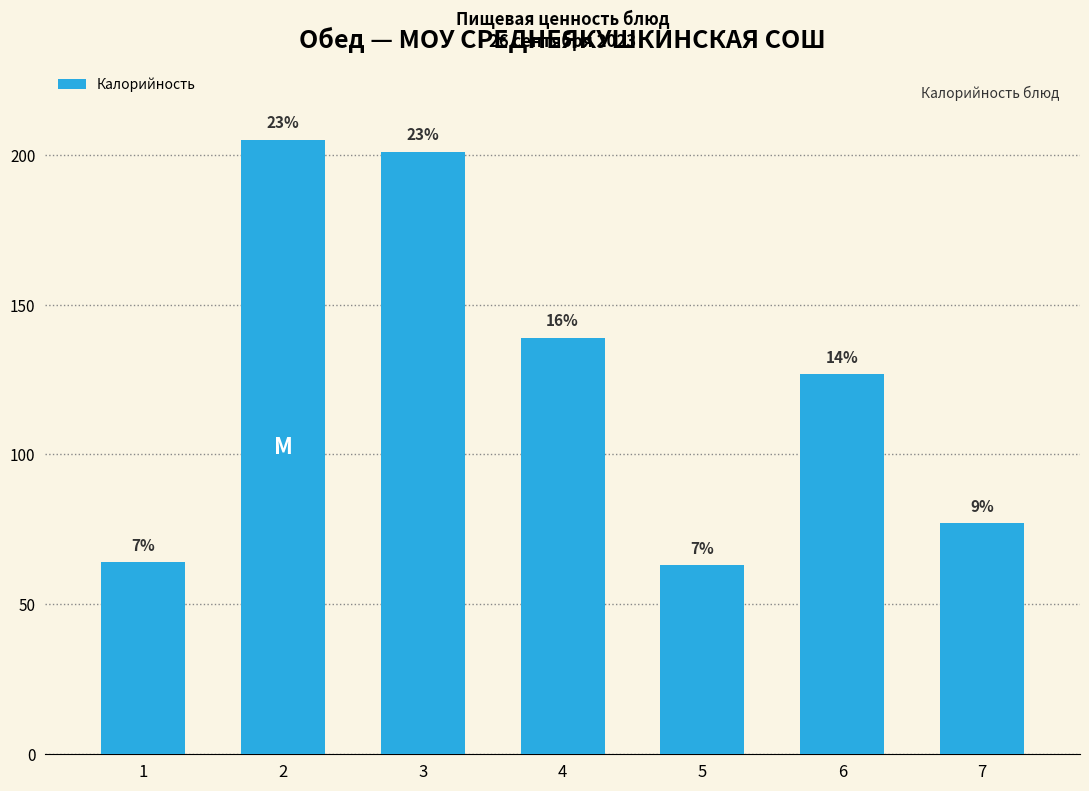

How many bars are there in total?

7